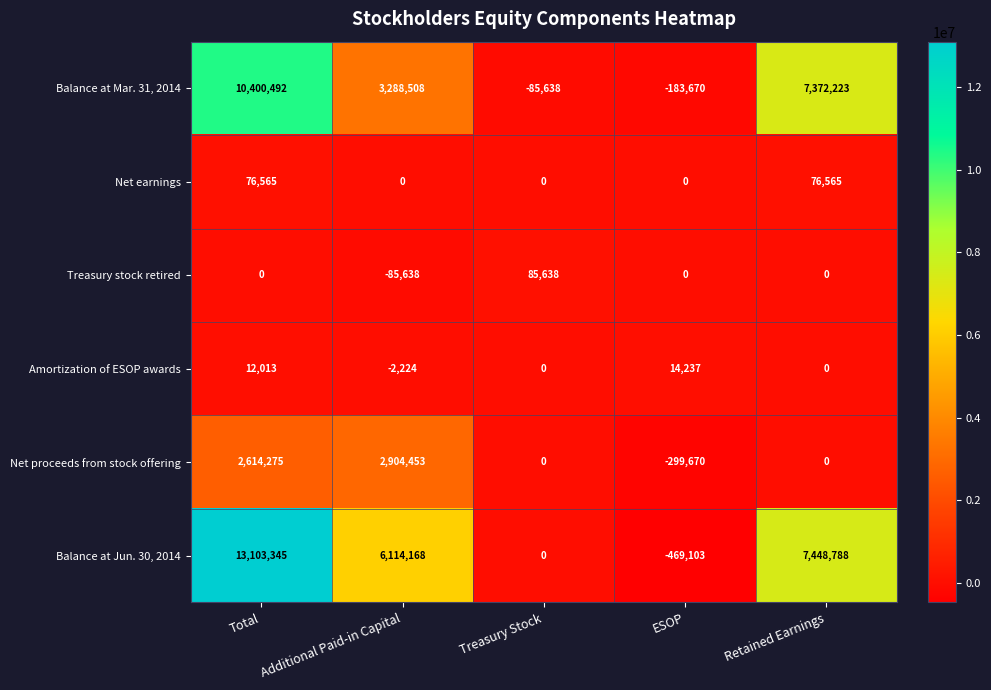

How many distinct data groups are displayed?

6